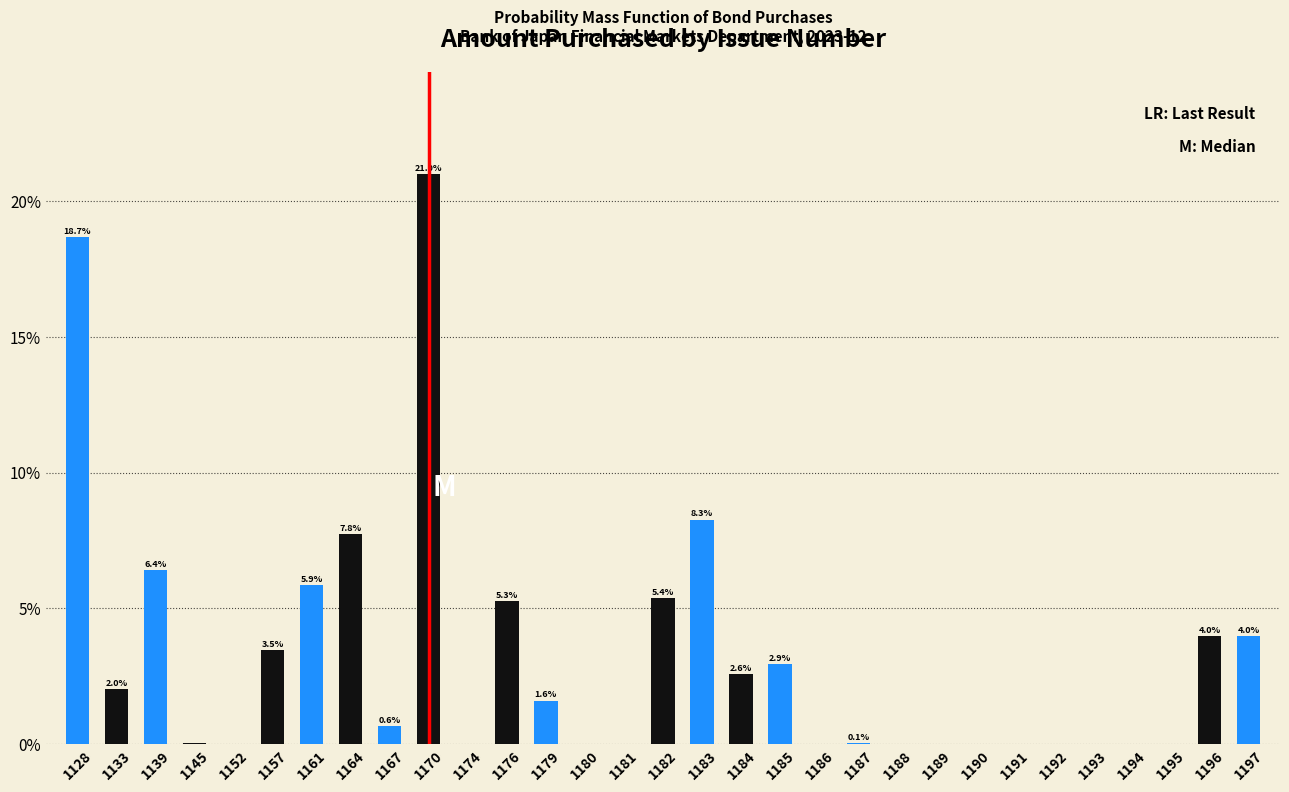

Is it true that the value at 1128 is 18.7?

True